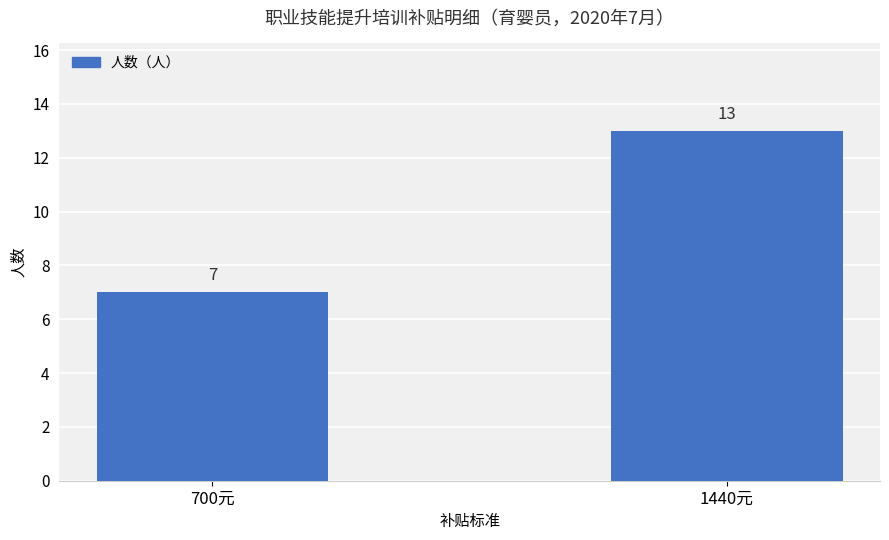

What is the greatest value displayed?

13